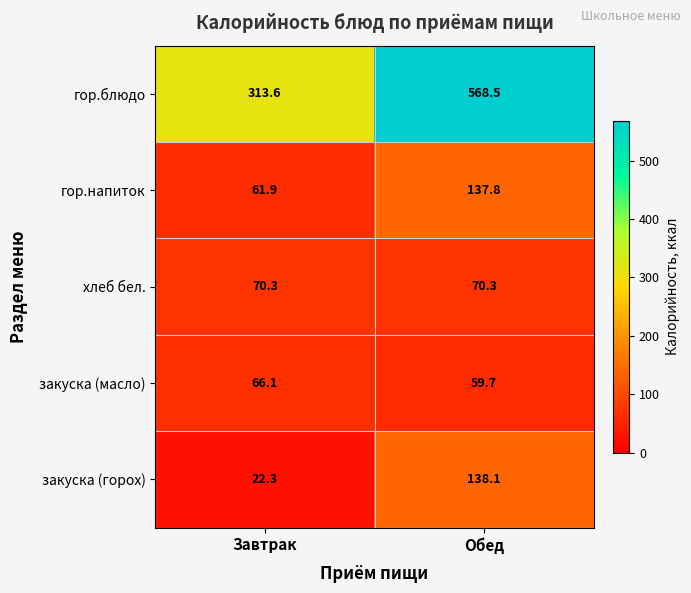

At which label is гор.блюдо closest to 441?

Завтрак